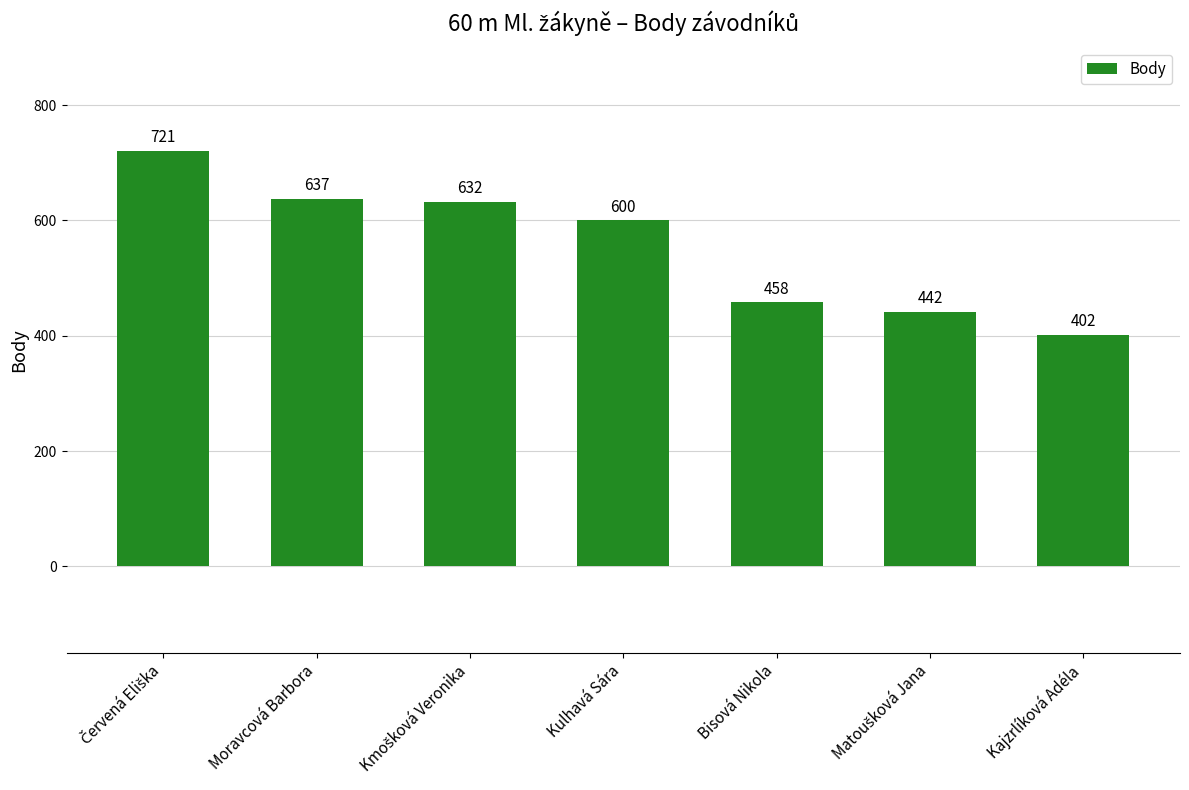

Approximately how many times larger is the value at Moravcová Barbora compared to Bisová Nikola?

1.4